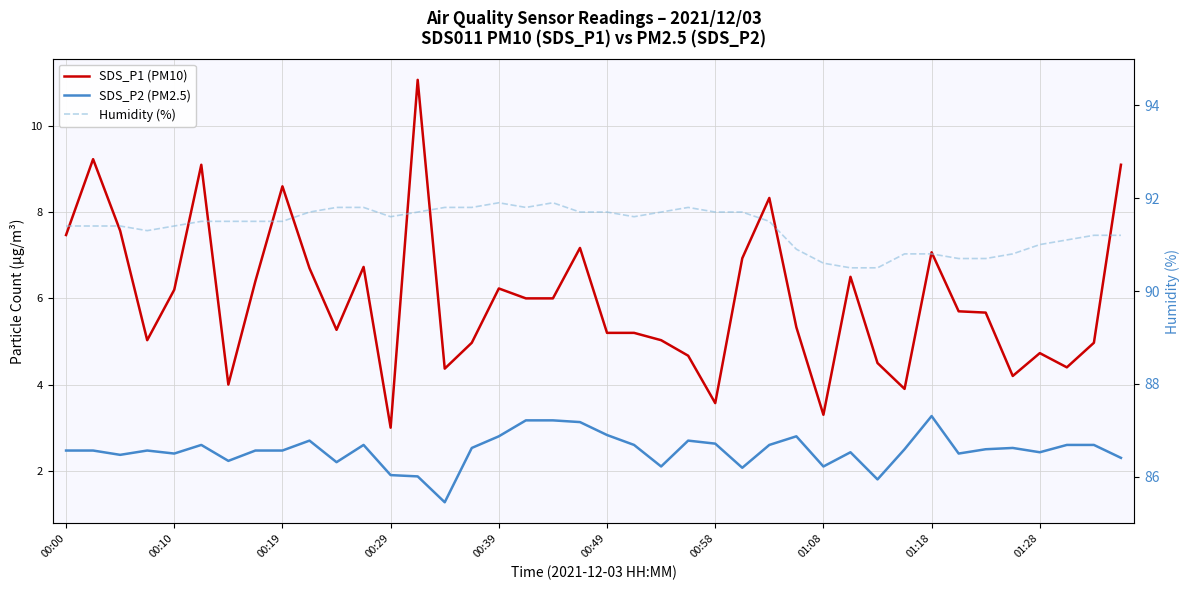

Which category has the lowest value across all series?

14